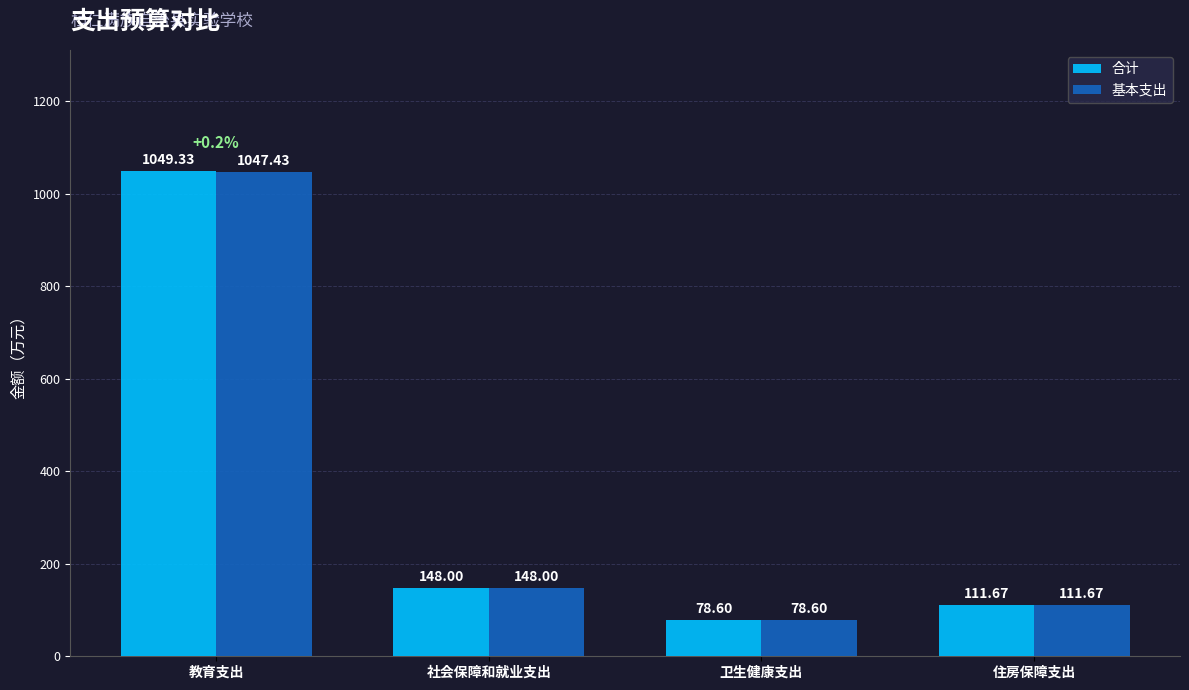

The 基本支出 series shows 358.4 at 教育支出. True or false?

False